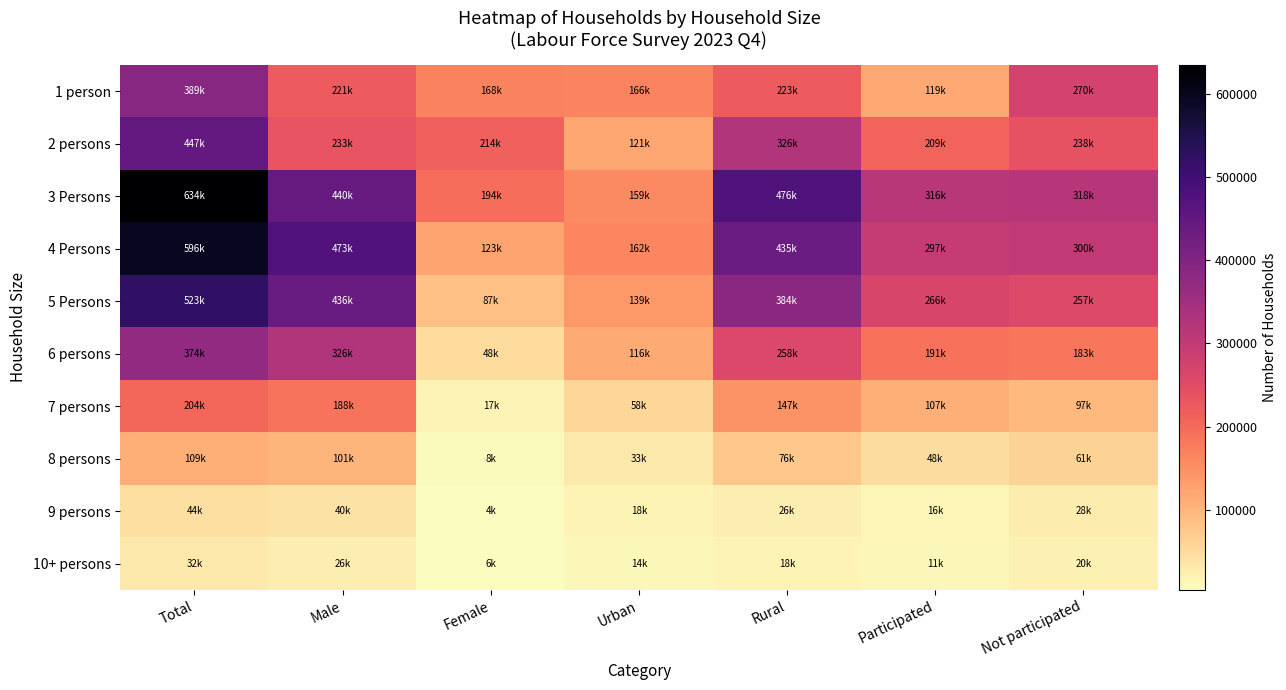

Reading right to left, transcribe all the data shown in this chart.

1 person: Not participated=270392.7	Participated=118763.8	Rural=222871.6	Urban=166284.9	Female=168091.4	Male=221065.2	Total=389156.5
2 persons: Not participated=237779.2	Participated=208913.2	Rural=325712.8	Urban=120979.6	Female=213718.3	Male=232974.2	Total=446692.5
3 Persons: Not participated=318497.3	Participated=315757.0	Rural=475678.1	Urban=158576.2	Female=194320.5	Male=439933.8	Total=634254.3
4 Persons: Not participated=299878.1	Participated=296577.1	Rural=434512.6	Urban=161942.5	Female=123376.6	Male=473078.5	Total=596455.2
5 Persons: Not participated=256639.2	Participated=266209.0	Rural=383589.6	Urban=139258.6	Female=86560.7	Male=436287.5	Total=522848.2
6 persons: Not participated=183484.6	Participated=190587.0	Rural=258061.9	Urban=116009.7	Female=48197.5	Male=325874.1	Total=374071.6
7 persons: Not participated=97011.8	Participated=107361.8	Rural=146590.1	Urban=57783.4	Female=16603.5	Male=187770.0	Total=204373.5
8 persons: Not participated=60766.8	Participated=48022.9	Rural=76282.5	Urban=32507.2	Female=8212.4	Male=100577.4	Total=108789.7
9 persons: Not participated=27574.5	Participated=15964.1	Rural=25879.7	Urban=17658.9	Female=3838.7	Male=39700.0	Total=43538.6
10+ persons: Not participated=20486.8	Participated=11371.4	Rural=18280.8	Urban=13577.4	Female=6292.6	Male=25565.6	Total=31858.1